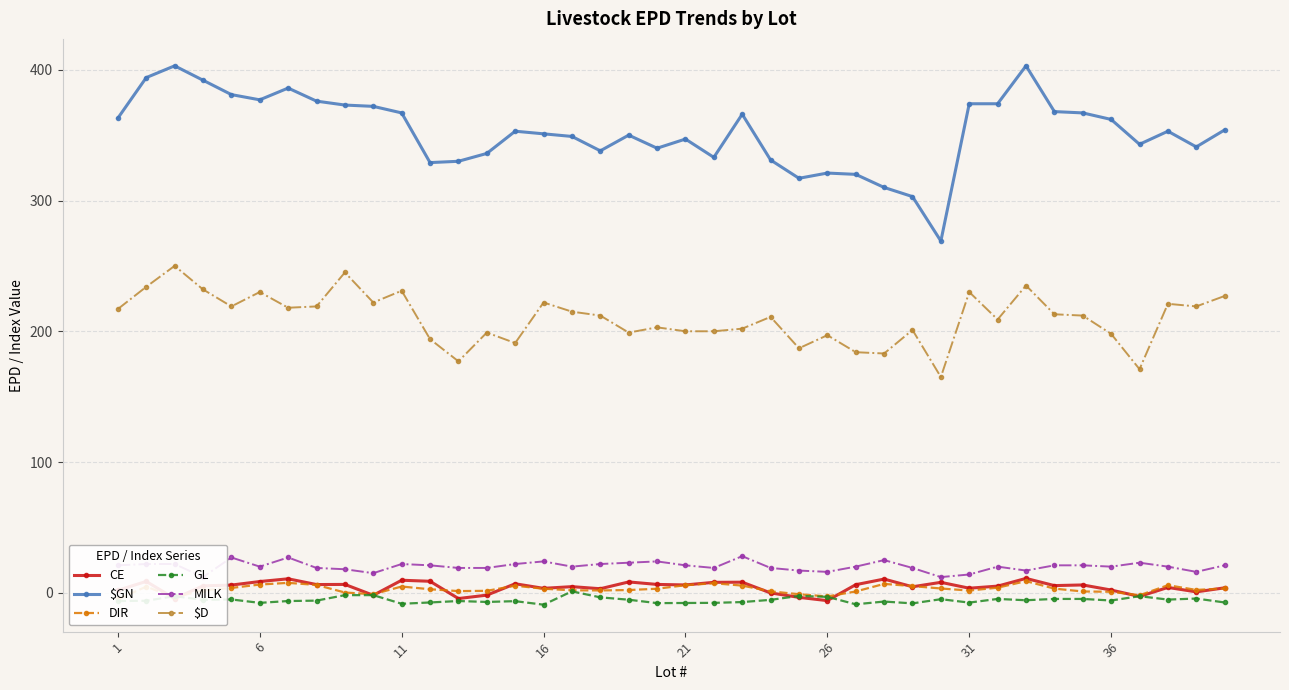

True or false: DIR has a value of 5.0 at 21.

False